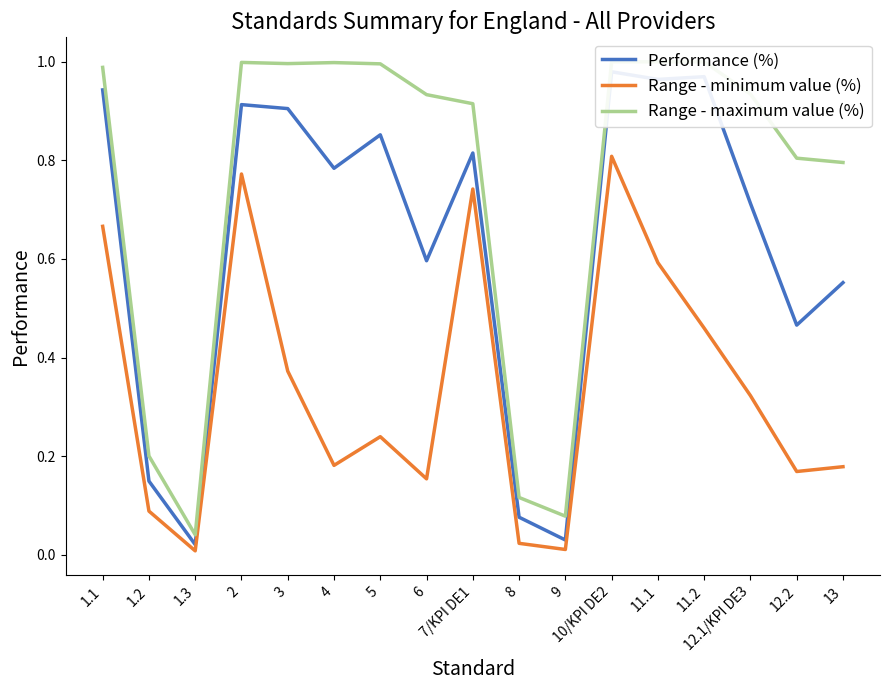

The Range - maximum value (%) series shows 1.0 at 10/KPI DE2. True or false?

True